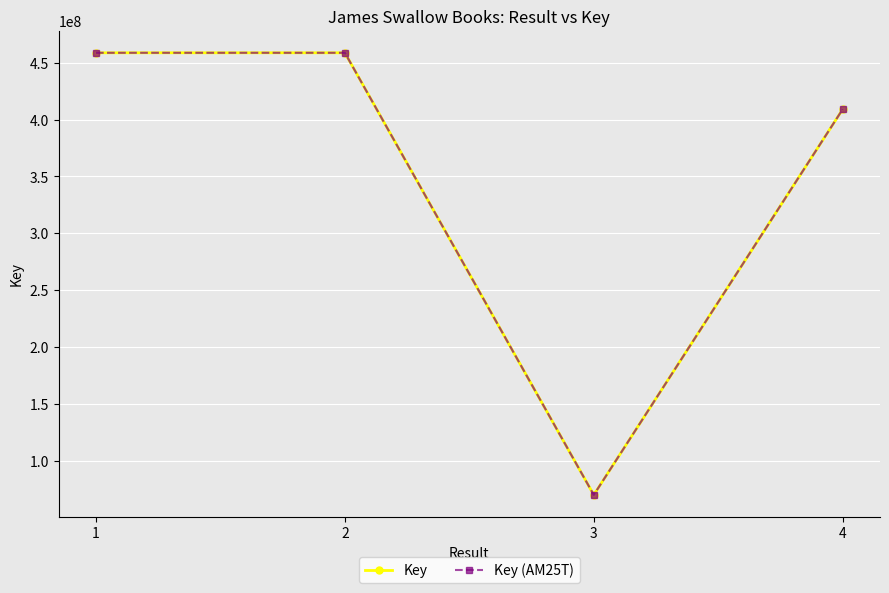

Which category has the lowest value across all series?

3